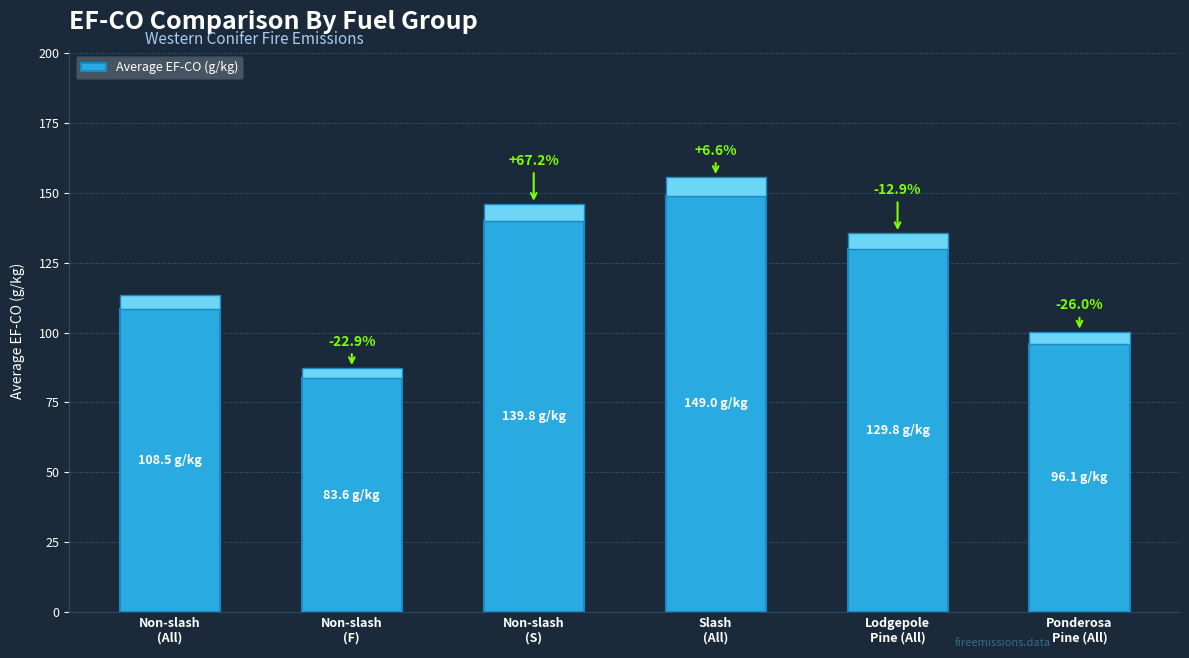

What value does the data have at Slash
(All)?

149.0